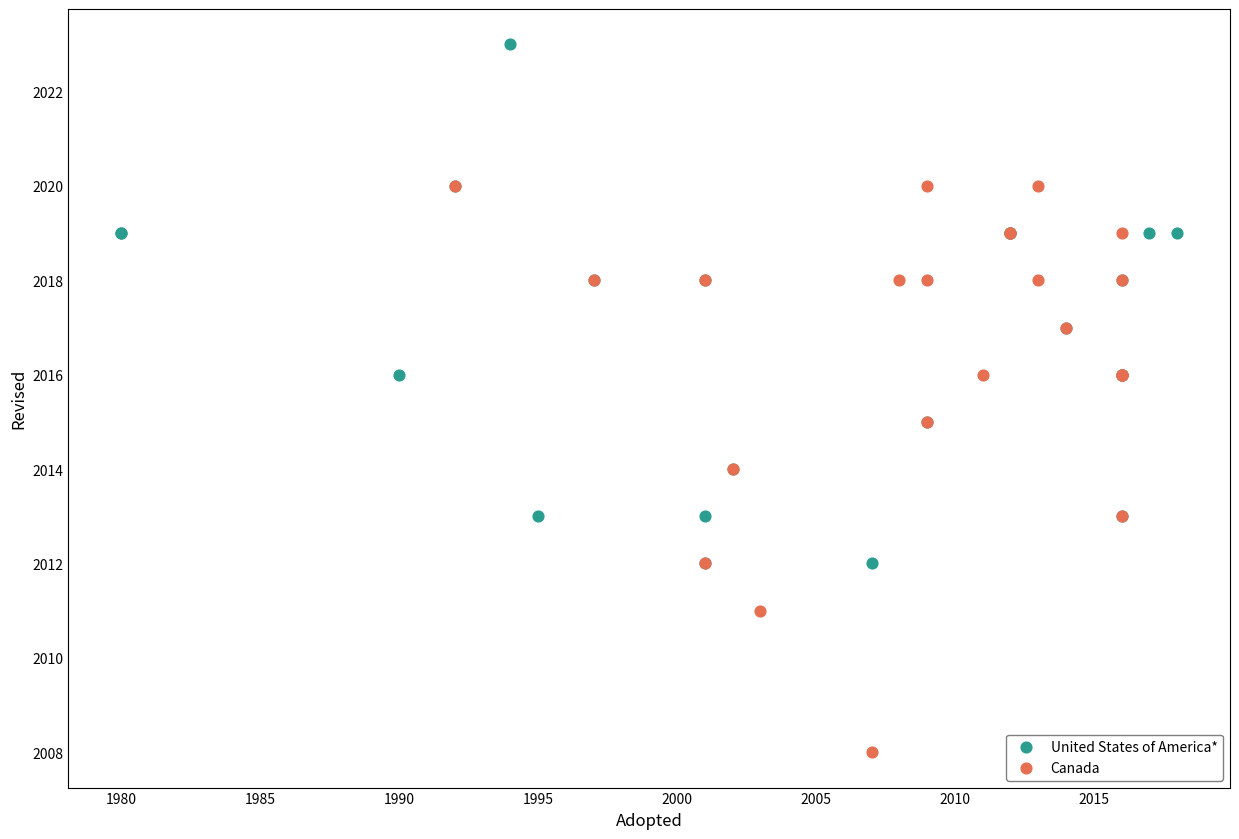

Which series has the largest Y range (max minus min)?

Canada